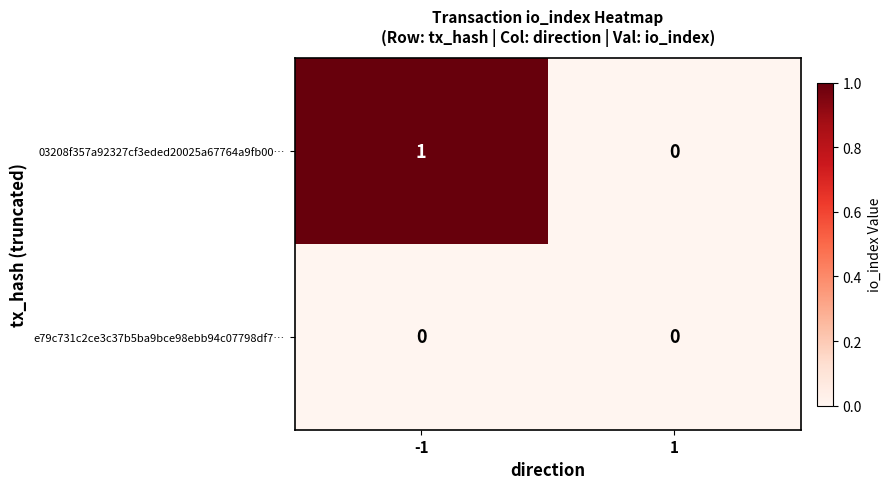

Rank the series at -1 from lowest to highest value.

e79c731c2ce3c37b5ba9bce98ebb94c07798df7…, 03208f357a92327cf3eded20025a67764a9fb00…